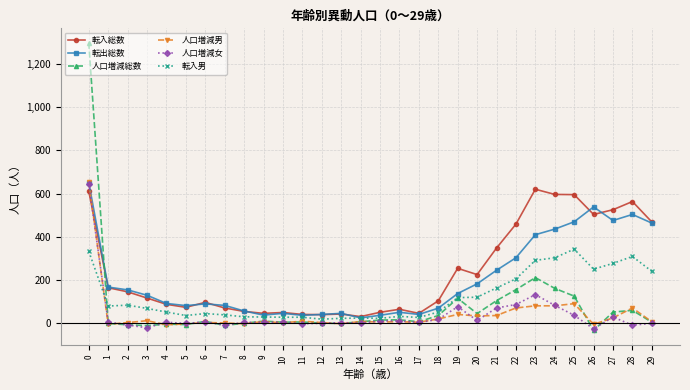

Which series has the widest spread of values?

人口増減総数